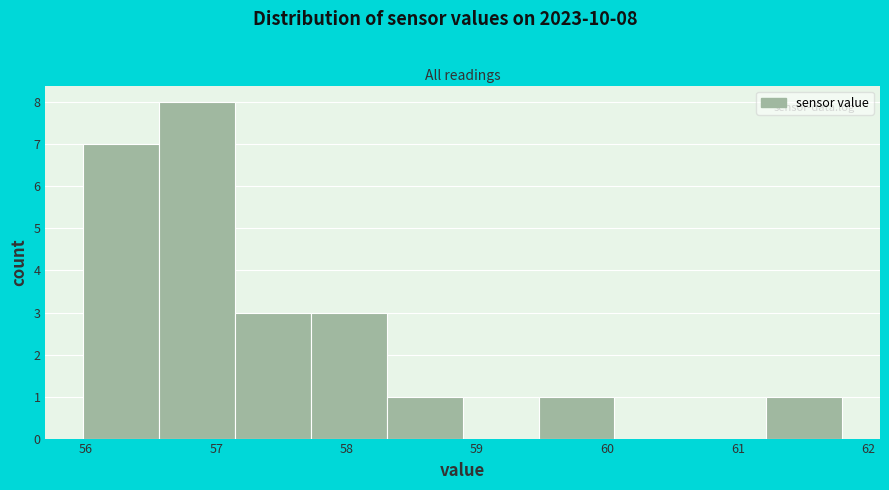

Over which range of the x-axis is the bar tallest?

56.6 to 57.1